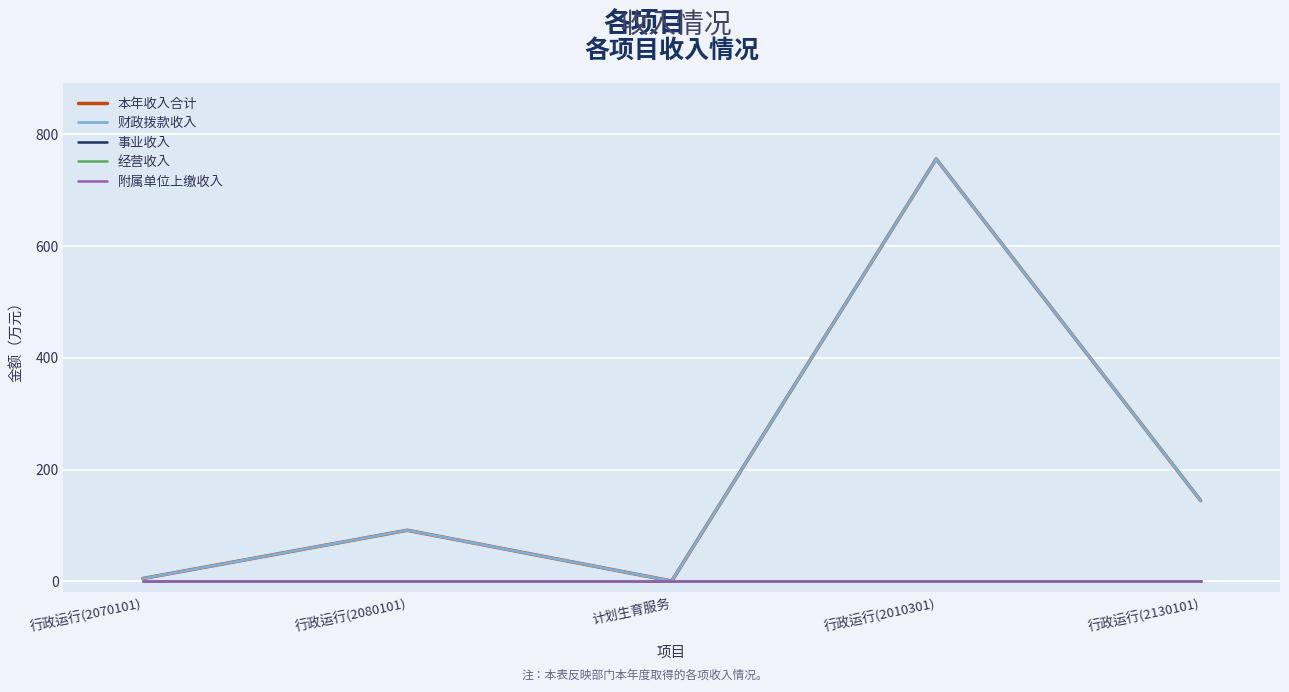

List the labels in order of 附属单位上缴收入 value, largest first.

行政运行(2070101), 行政运行(2080101), 计划生育服务, 行政运行(2010301), 行政运行(2130101)